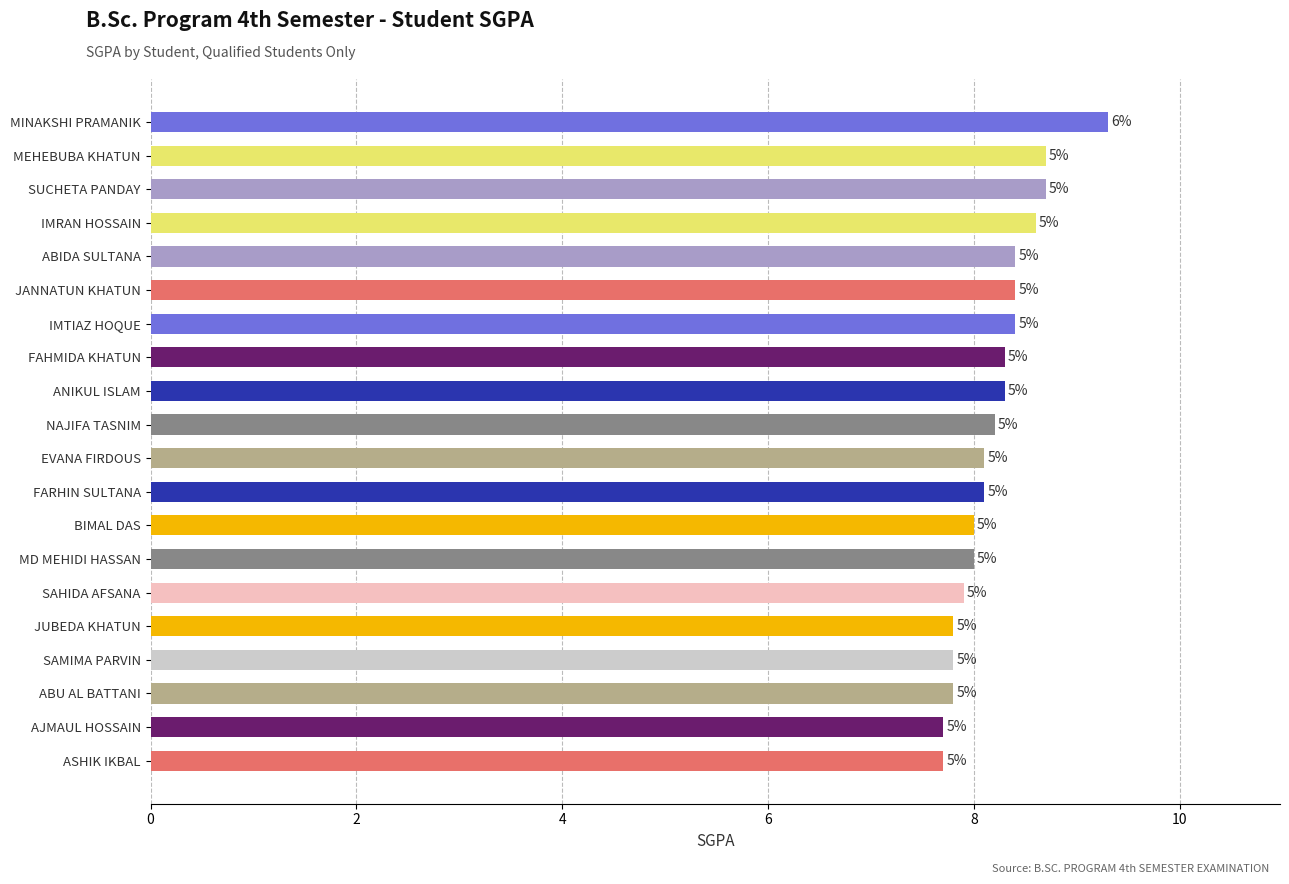

Are the bars horizontal?

Yes